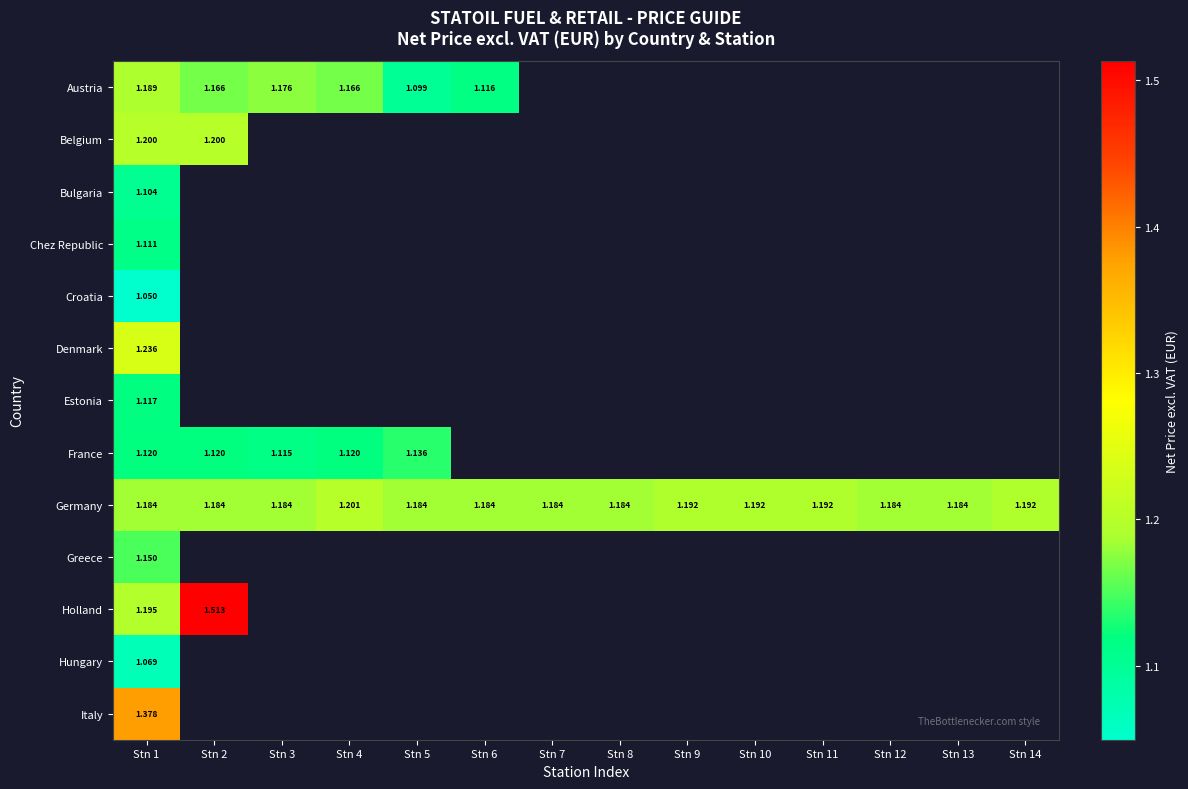

Rank the series at Stn 1 from highest to lowest value.

Italy, Denmark, Belgium, Holland, Austria, Germany, Greece, France, Estonia, Chez Republic, Bulgaria, Hungary, Croatia